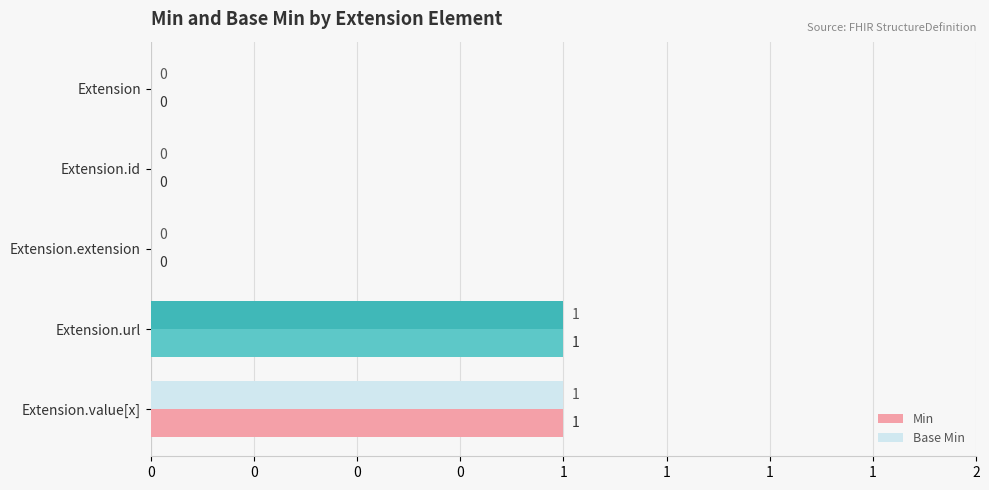

List the series in order of their peak value, lowest first.

Min, Base Min